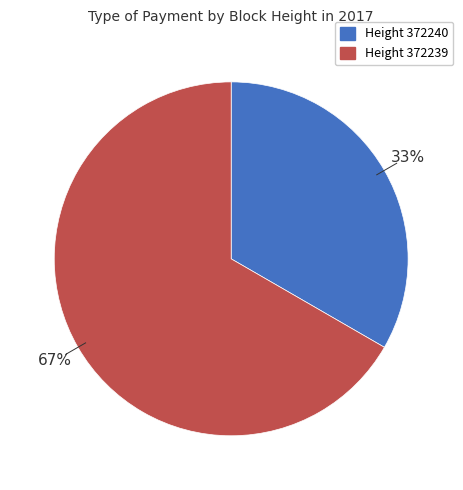

Rank the categories by value from highest to lowest.

Height 372239, Height 372240